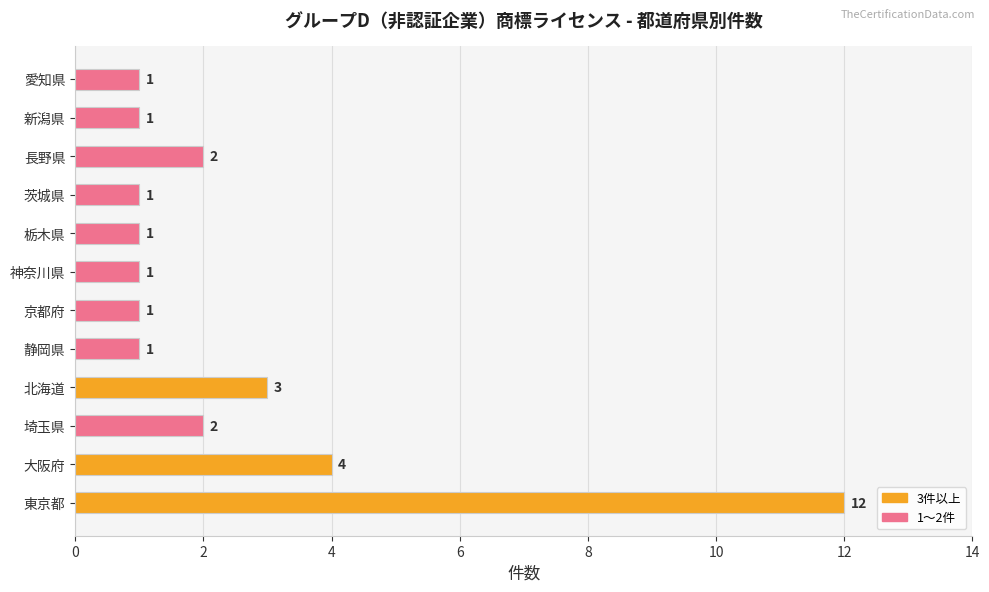

Are the bars horizontal?

Yes